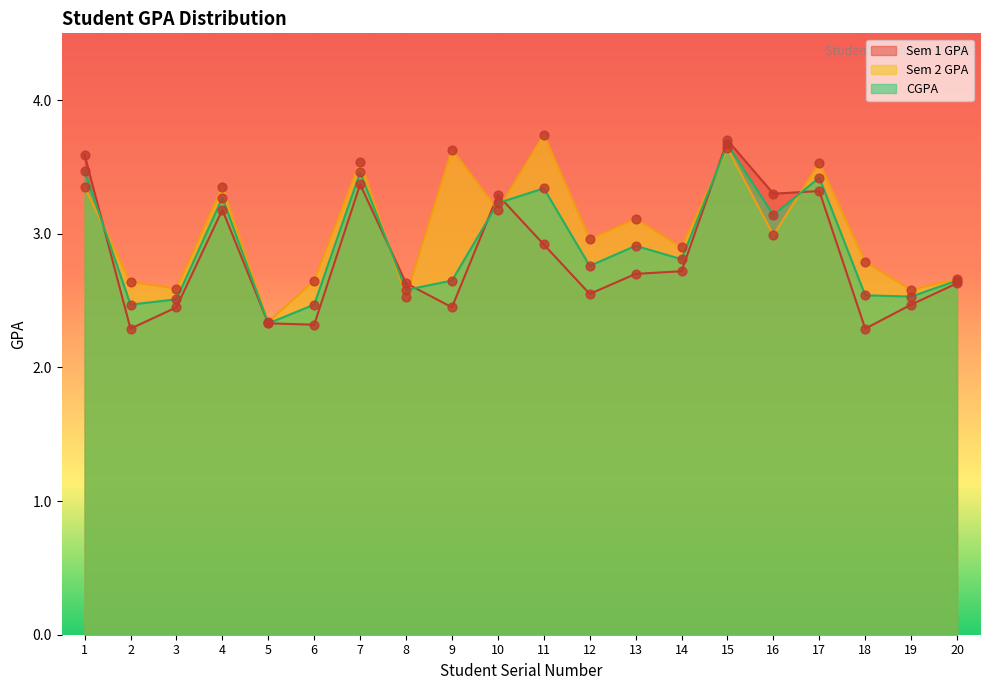

Is the value of CGPA at 20 greater than the value of Sem 2 GPA at 8?

Yes